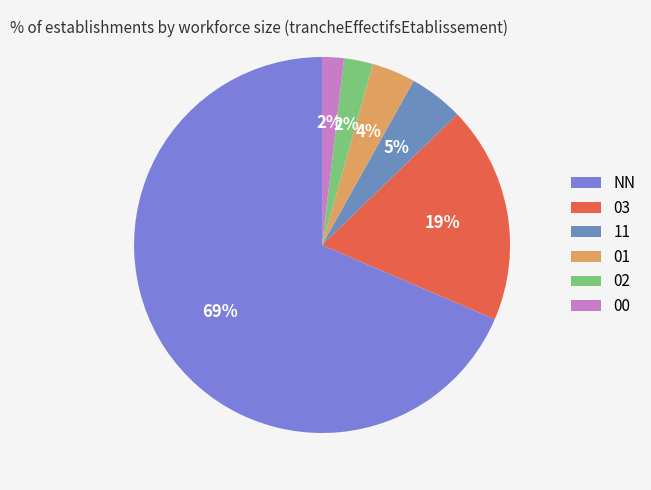

How many segments does this pie chart have?

6